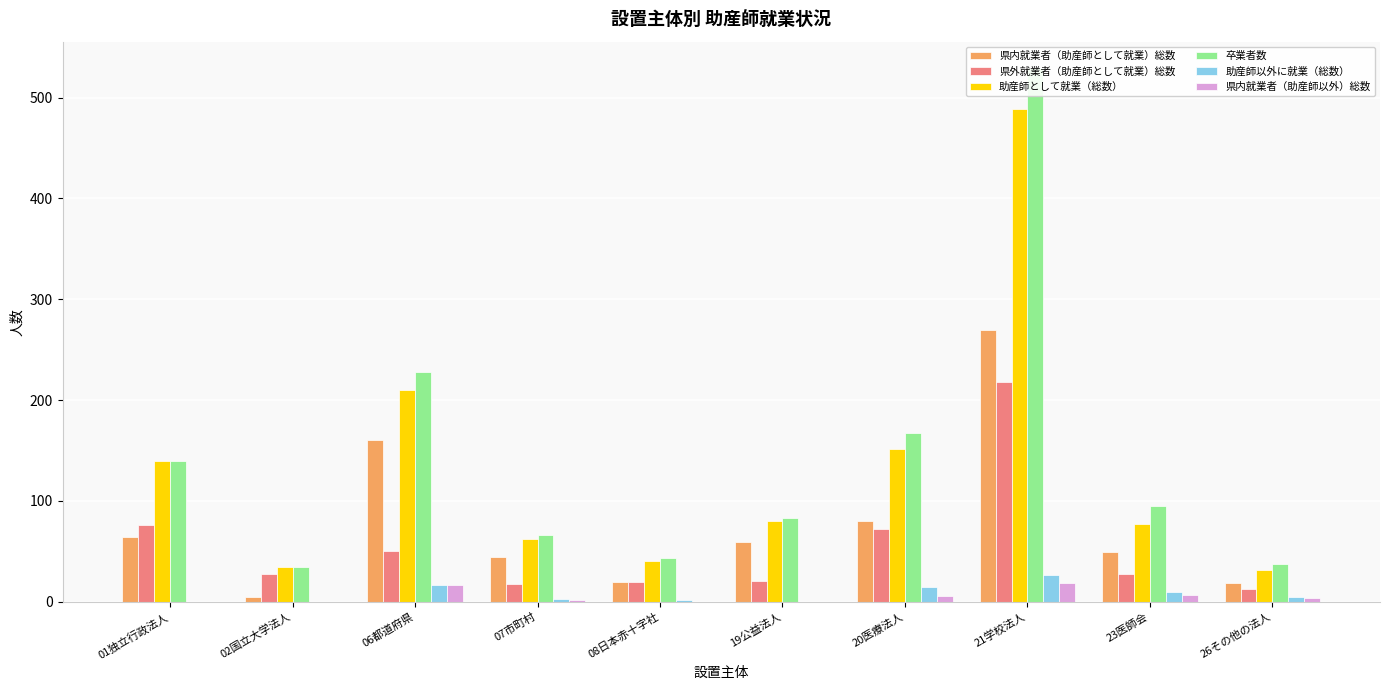

The value of 助産師以外に就業（総数） at 26その他の法人 is 5. True or false?

True